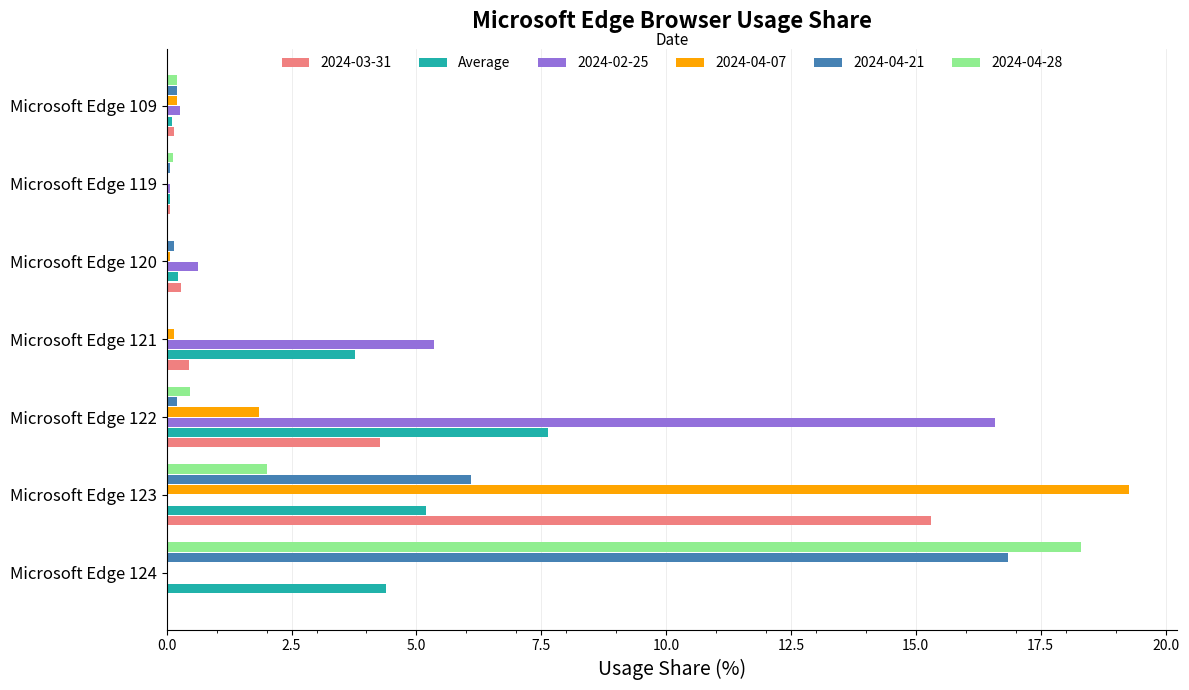

Is it true that 2024-04-21 equals 6.1 at Microsoft Edge 123?

True